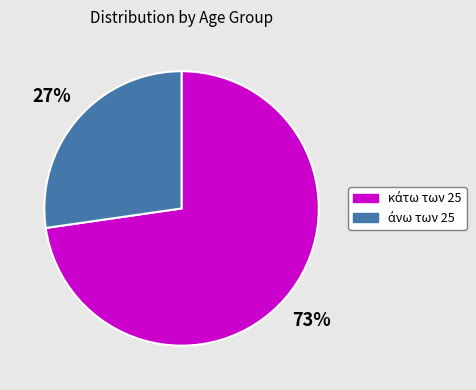

How many segments does this pie chart have?

2